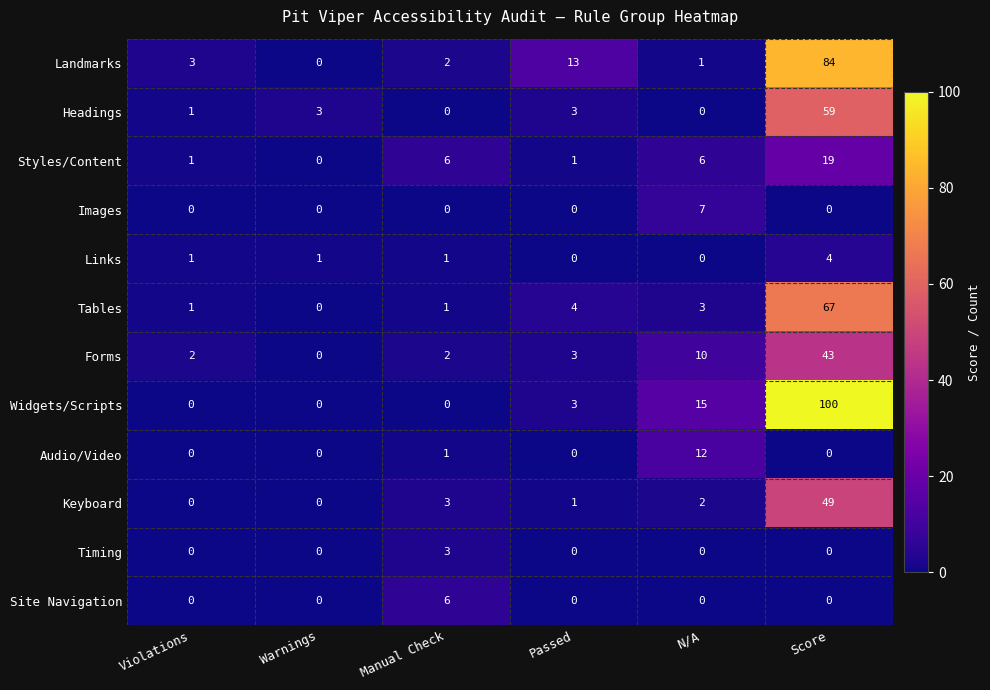

What is the spread (max minus min) of values at Manual Check?

6